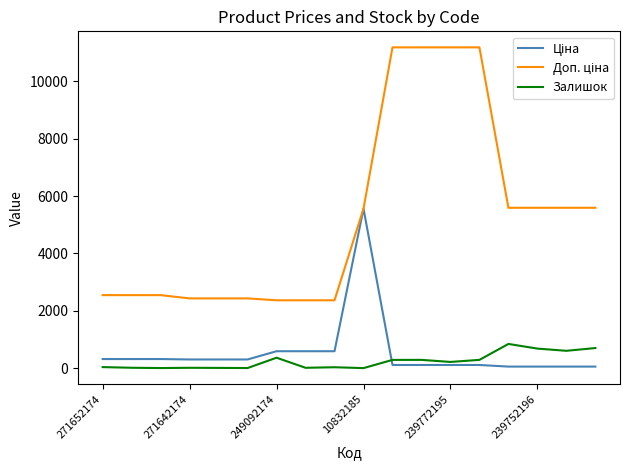

What is the maximum value for Залишок?

845.0